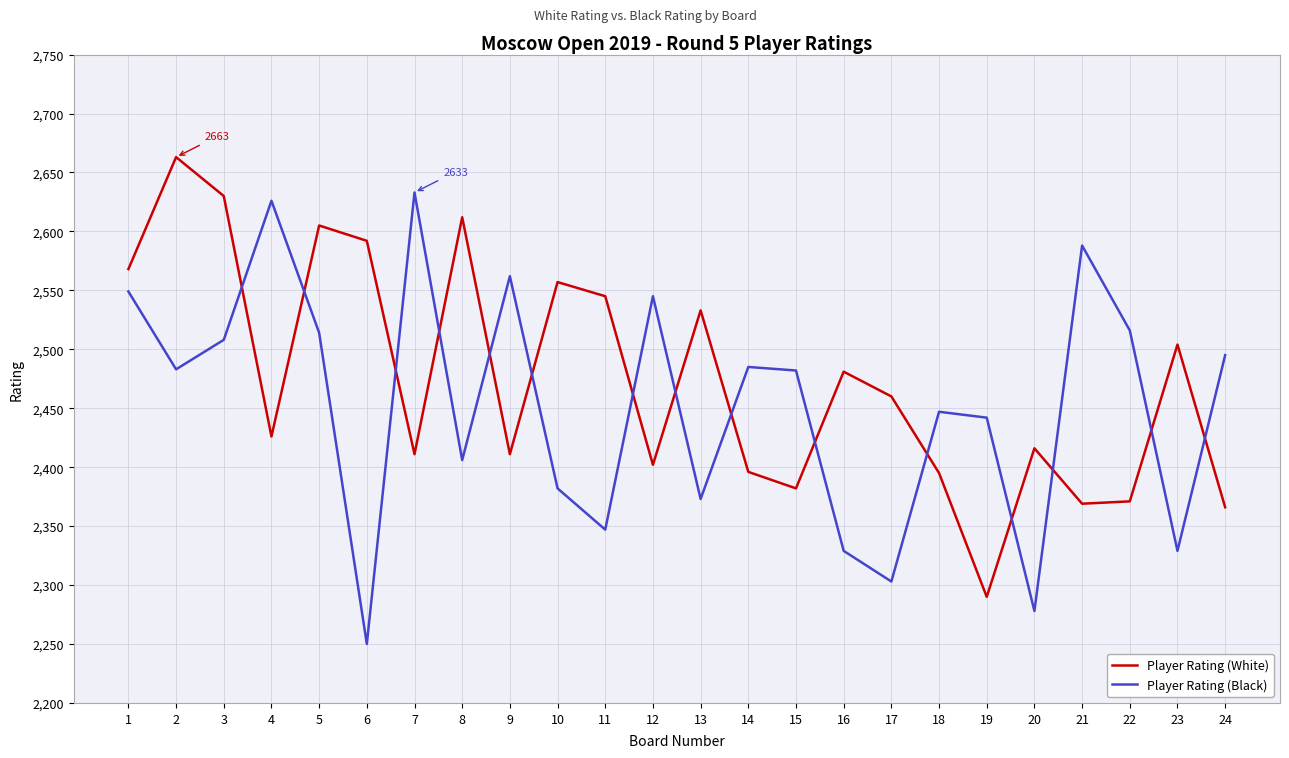

At 19, list the series in order from largest to smallest.

Player Rating (Black), Player Rating (White)